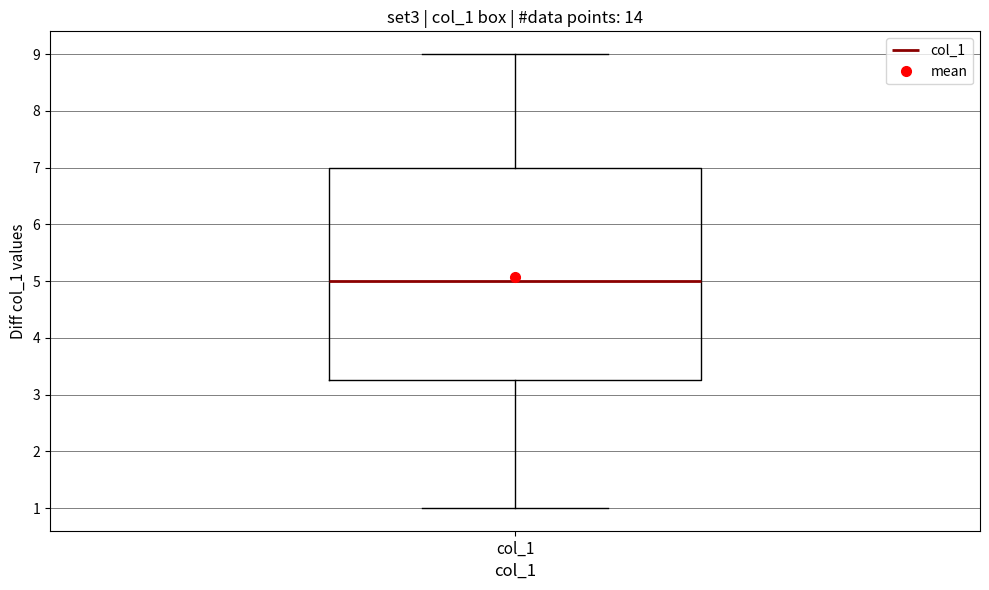

Transcribe this box plot: give where the median line is, the range the box spans, and where the two whiskers end, as read against the y-axis. The values are not printed on the chart, so give them approximately, as read against the axis.

median 5.0, box 3.3 to 7.0, whiskers 1.0 to 9.0